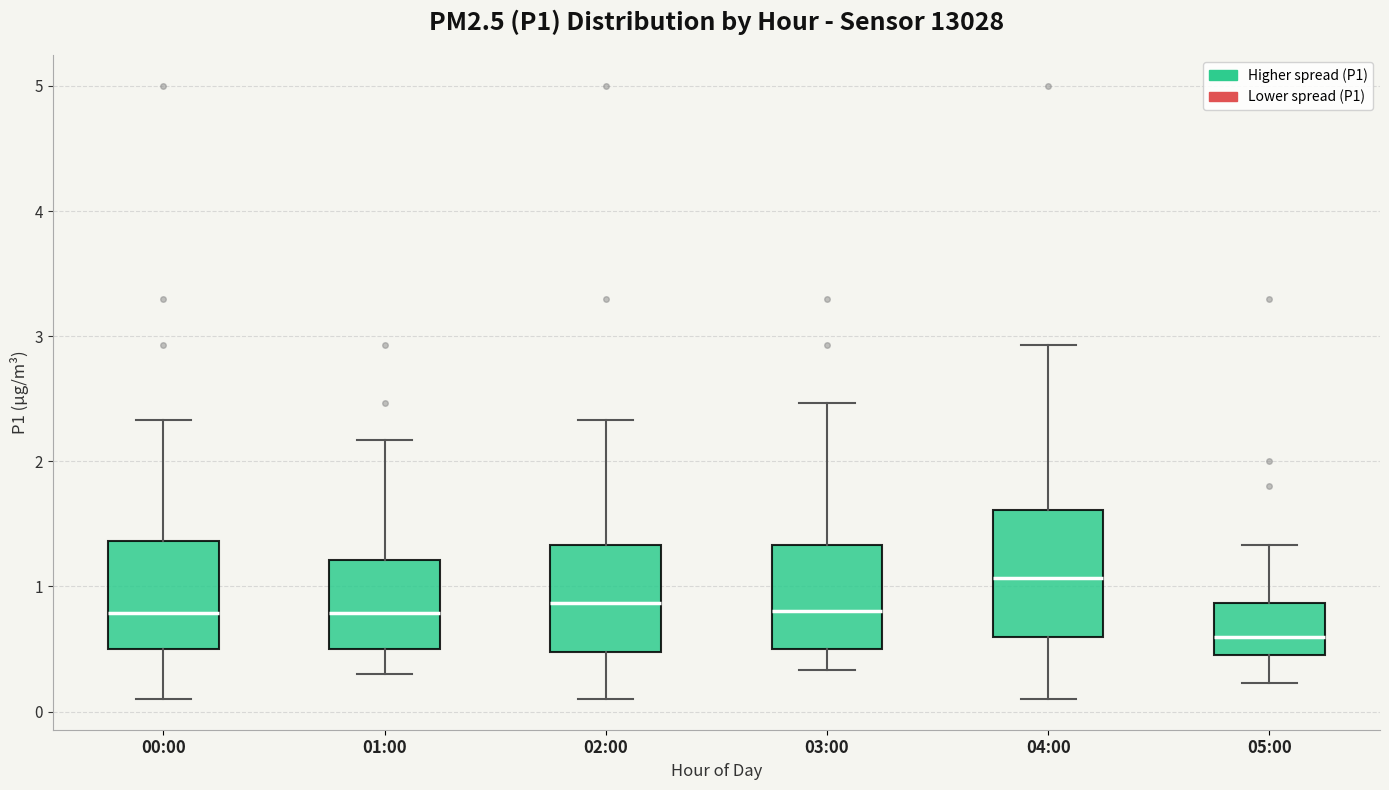

Reading left to right, read every box against the y-axis: the position of its median line, the range the box covers, and the ends of its whiskers. The values are not printed on the chart, so give them approximately, as read against the axis.

00:00: median 0.8, box 0.5 to 1.4, whiskers 0.1 to 2.3
01:00: median 0.8, box 0.5 to 1.2, whiskers 0.3 to 2.2
02:00: median 0.9, box 0.5 to 1.3, whiskers 0.1 to 2.3
03:00: median 0.8, box 0.5 to 1.3, whiskers 0.3 to 2.5
04:00: median 1.1, box 0.6 to 1.6, whiskers 0.1 to 2.9
05:00: median 0.6, box 0.5 to 0.9, whiskers 0.2 to 1.3